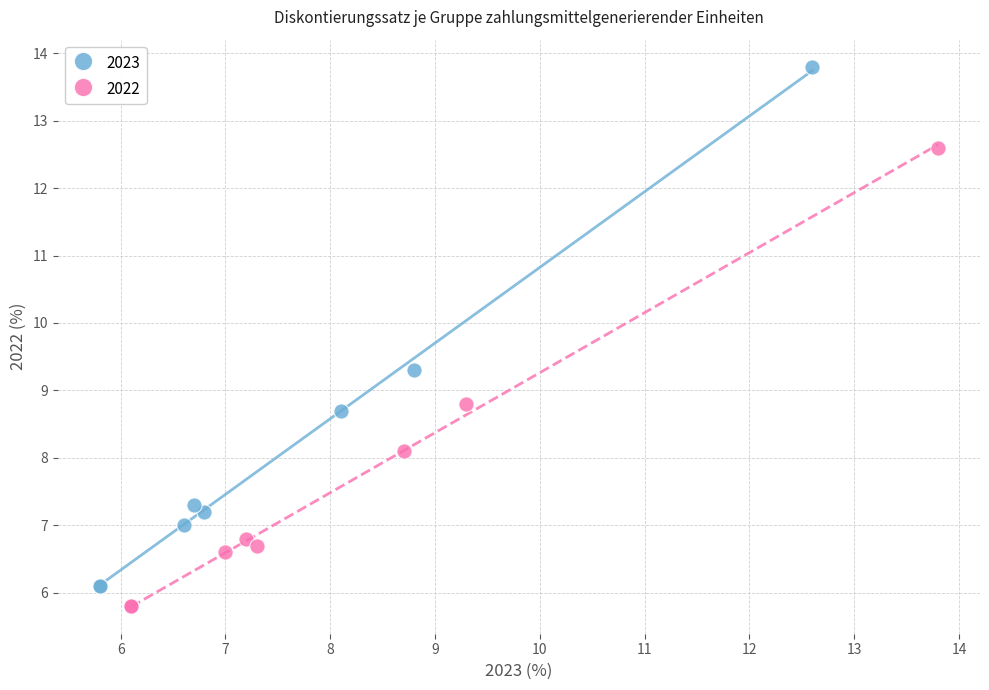

Which series reaches the maximum Y coordinate?

2023